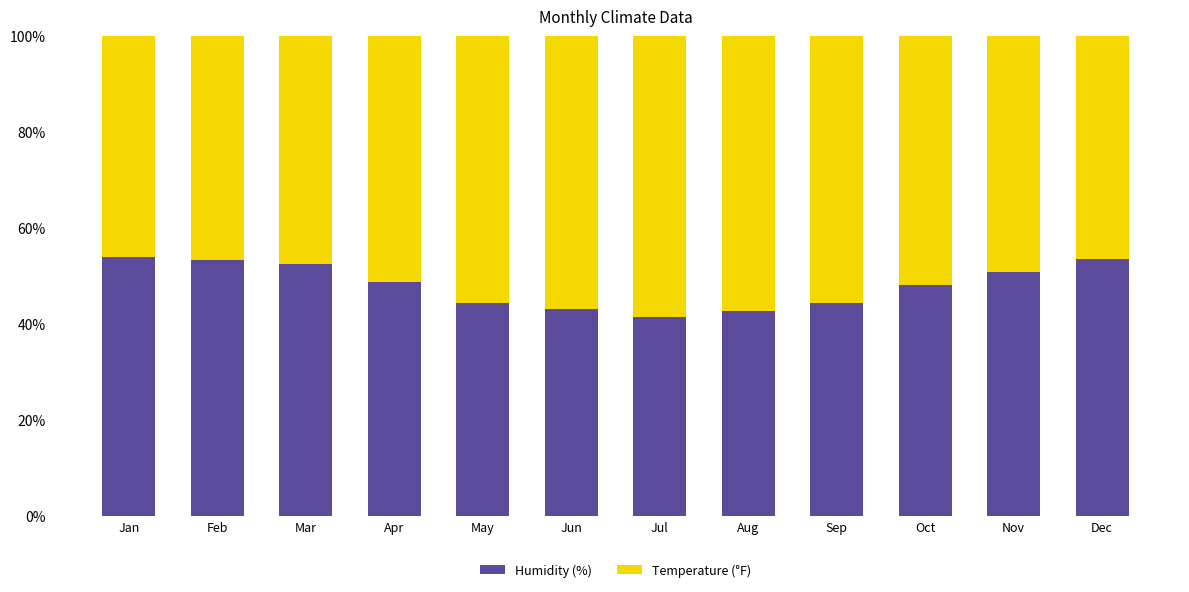

What is the difference between the second highest and minimum values in the Humidity (%) series?

12.2